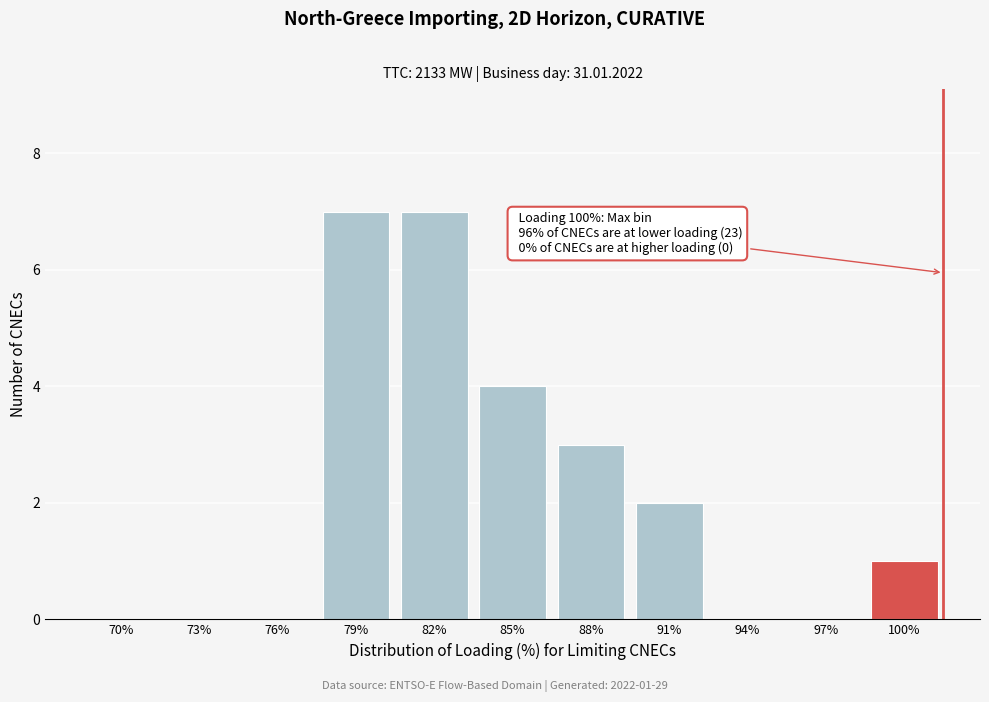

Reading left to right, extract all data points from this chart.

70%=0	73%=0	76%=0	79%=7	82%=7	85%=4	88%=3	91%=2	94%=0	97%=0	100%=1